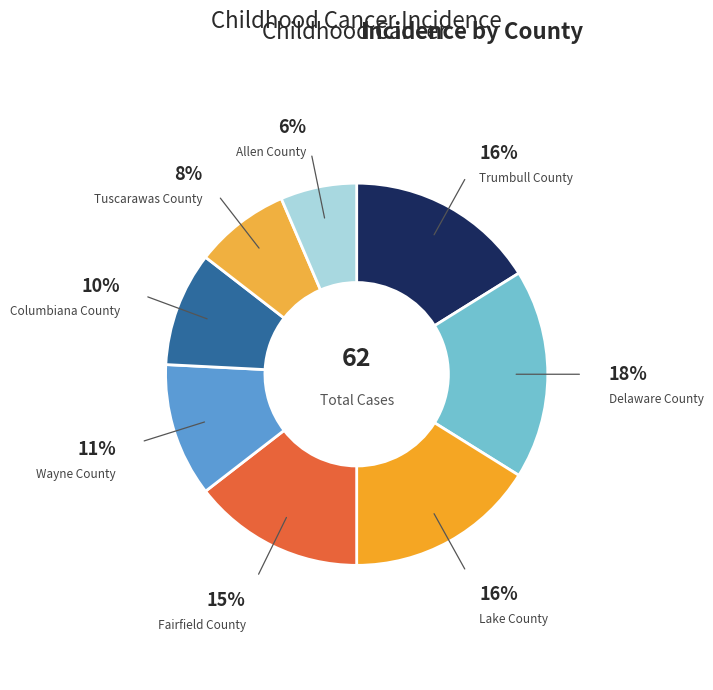

To the nearest percent, what is the combined percentage of Columbiana County and Wayne County?

21%